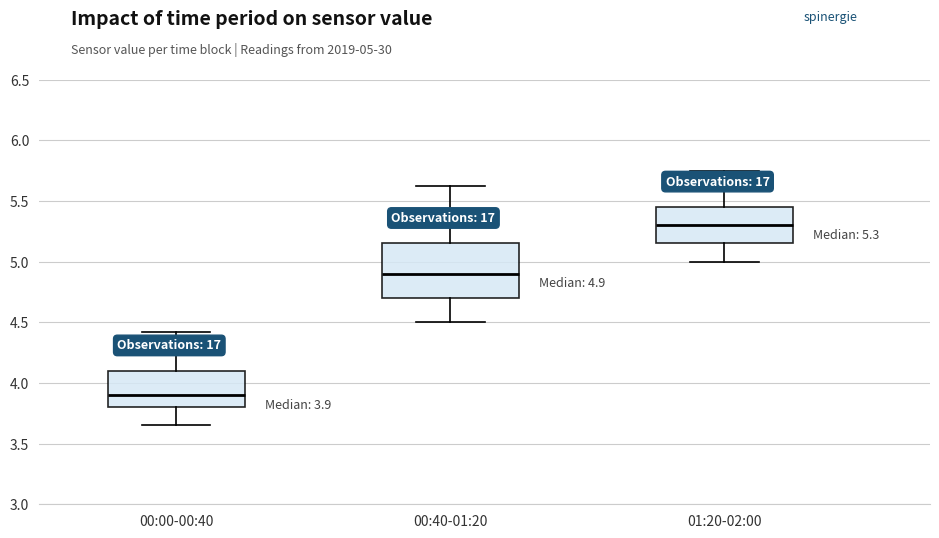

Which box is the tallest, from its lower edge to its upper edge?

00:40-01:20